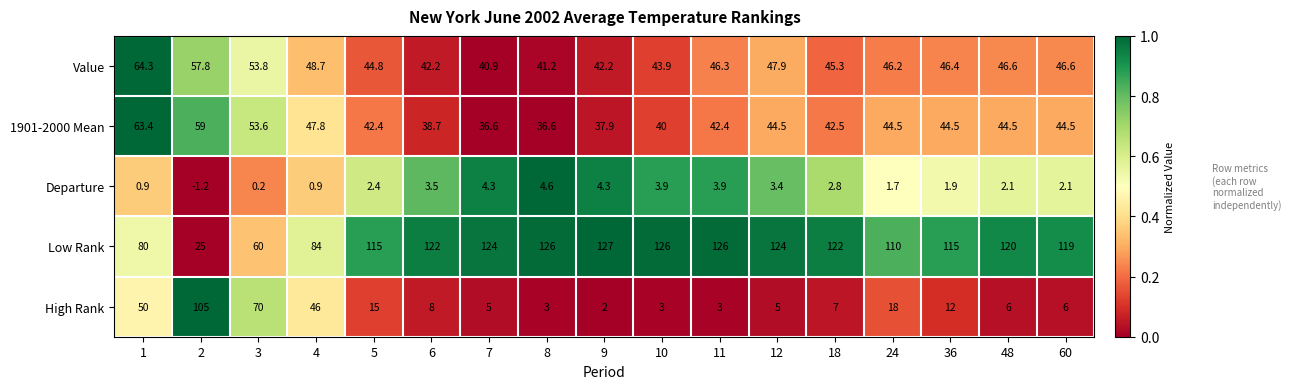

Which series has the largest total across all categories?

Low Rank